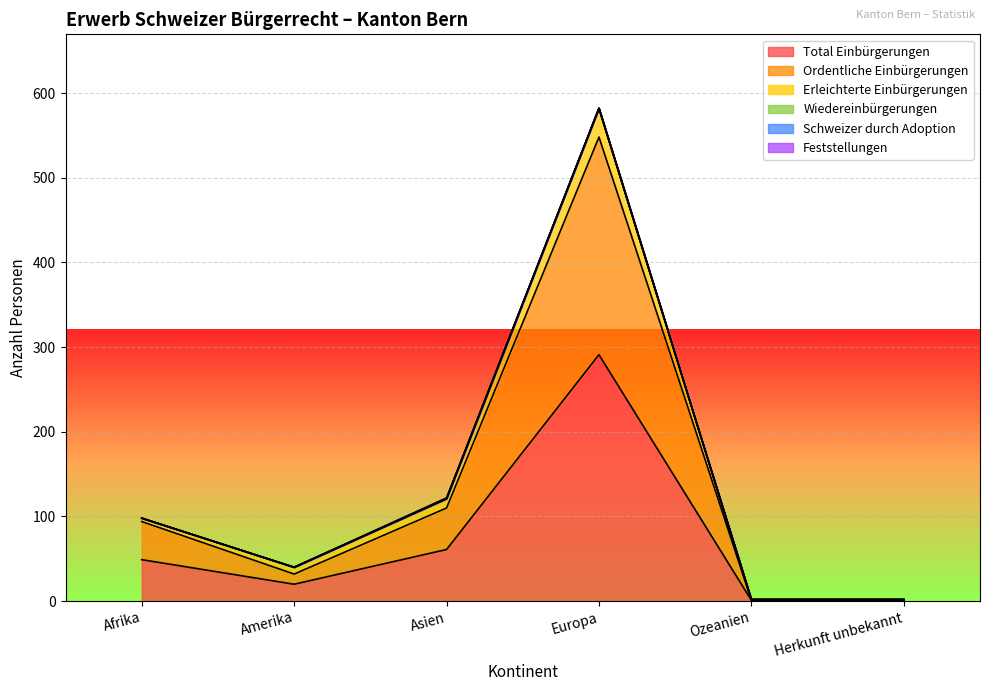

What are all the series names shown in the legend?

Total Einbürgerungen, Ordentliche Einbürgerungen, Erleichterte Einbürgerungen, Wiedereinbürgerungen, Schweizer durch Adoption, Feststellungen